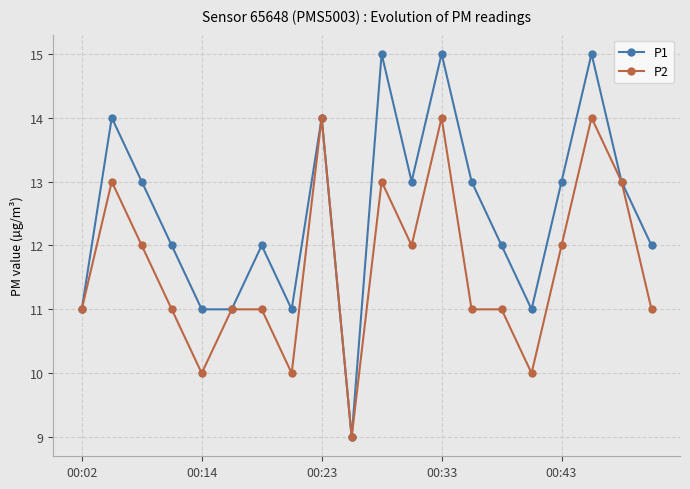

What is the average value of the P2 series?

12